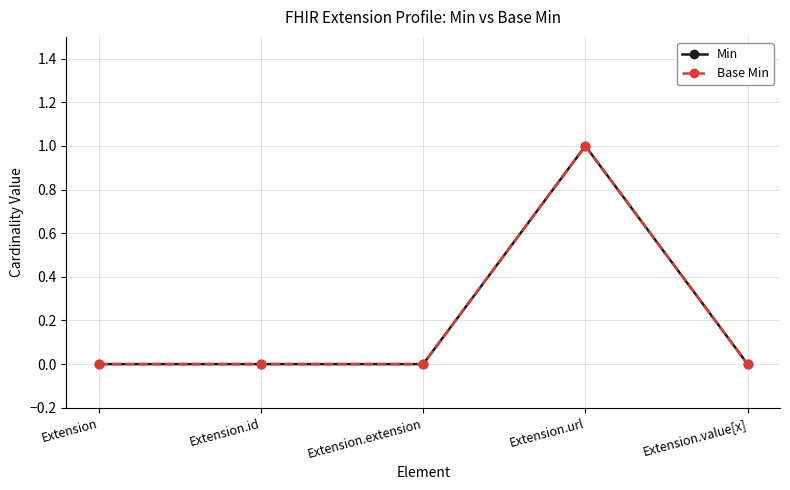

Is this an area chart (filled region under the line)?

No